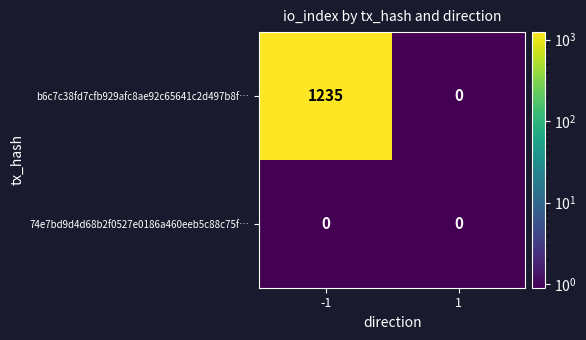

Which label corresponds to the largest value in the chart?

-1